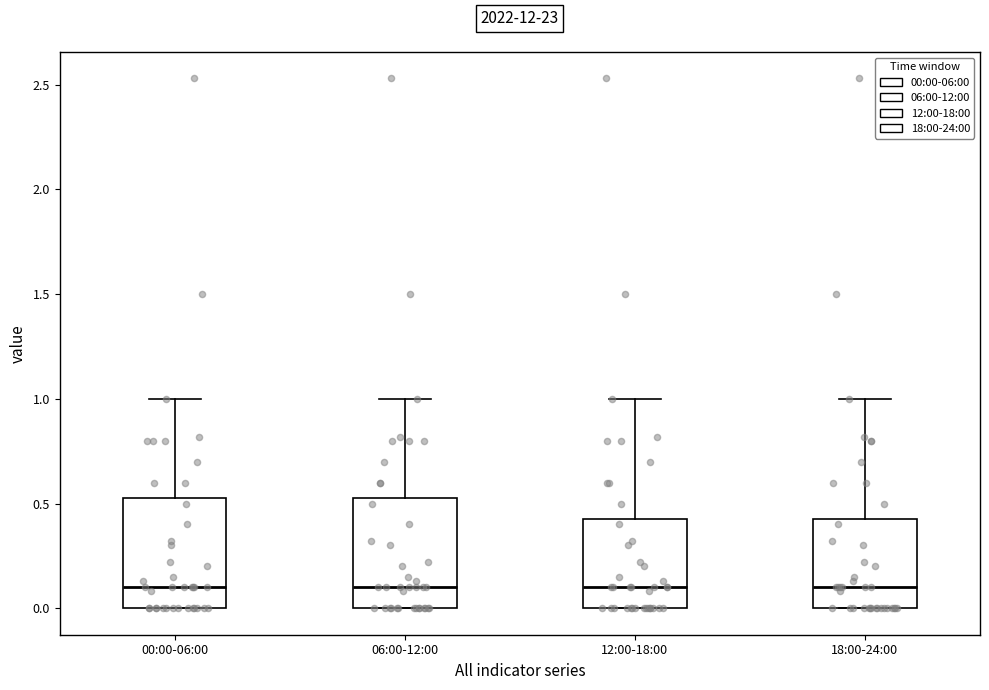

Reading left to right, transcribe this box plot: for each box, give where its median line is, the range the box spans, and where its two whiskers end, as read against the y-axis. The values are not printed on the chart, so give them approximately, as read against the axis.

00:00-06:00: median 0.10, box 0.00 to 0.55, whiskers 0.00 to 1.00
06:00-12:00: median 0.10, box 0.00 to 0.55, whiskers 0.00 to 1.00
12:00-18:00: median 0.10, box 0.00 to 0.45, whiskers 0.00 to 1.00
18:00-24:00: median 0.10, box 0.00 to 0.45, whiskers 0.00 to 1.00